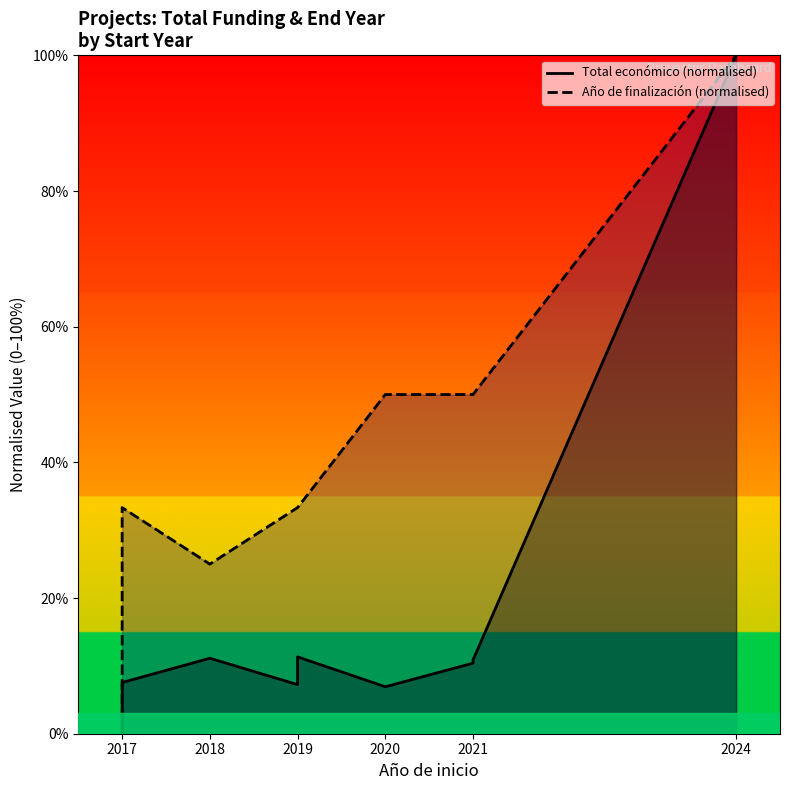

What is the greatest value displayed?

100.0